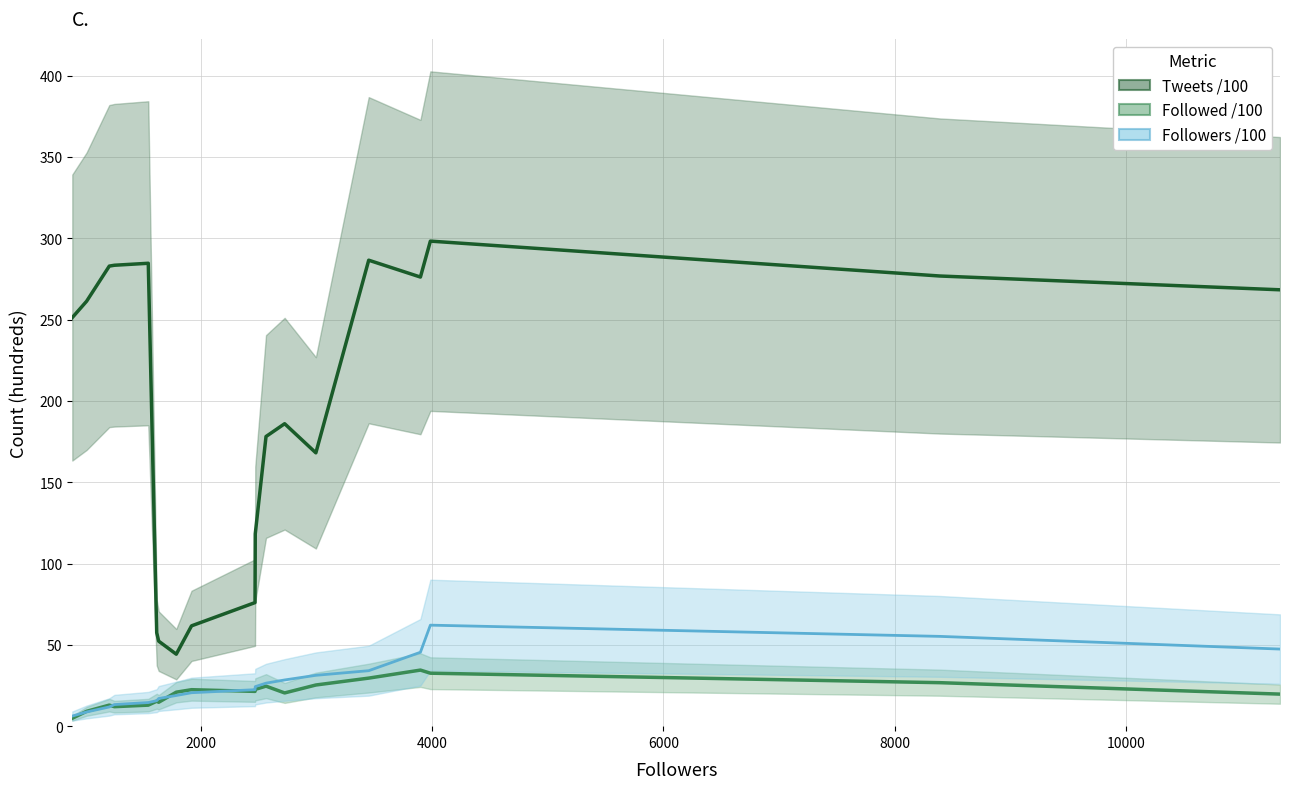

How many data points does each series have?

19